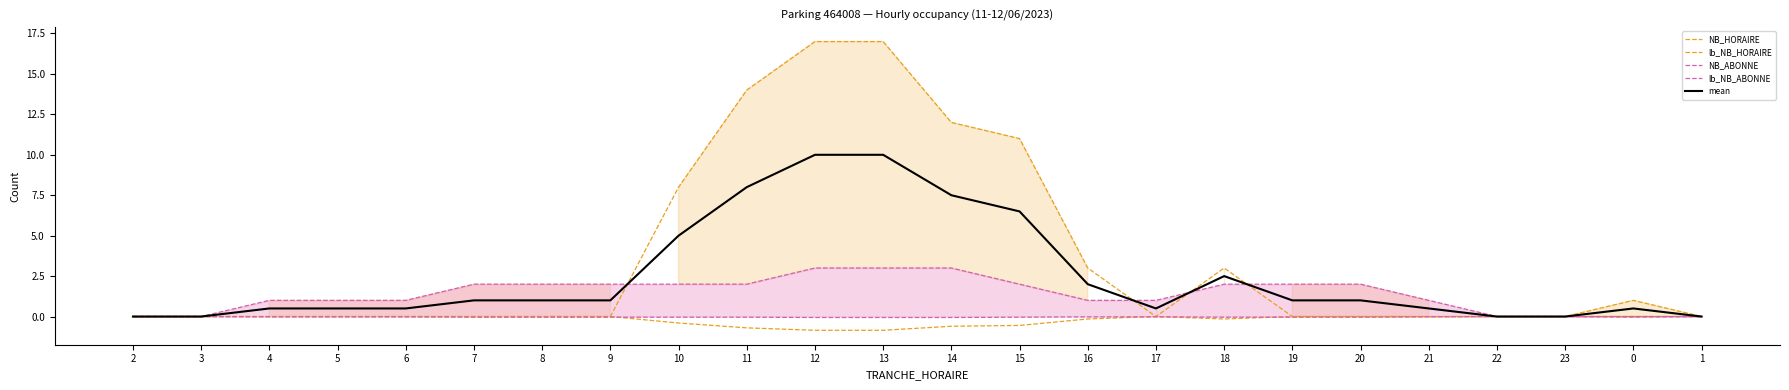

How many interior local peaks does the mean series have?

2